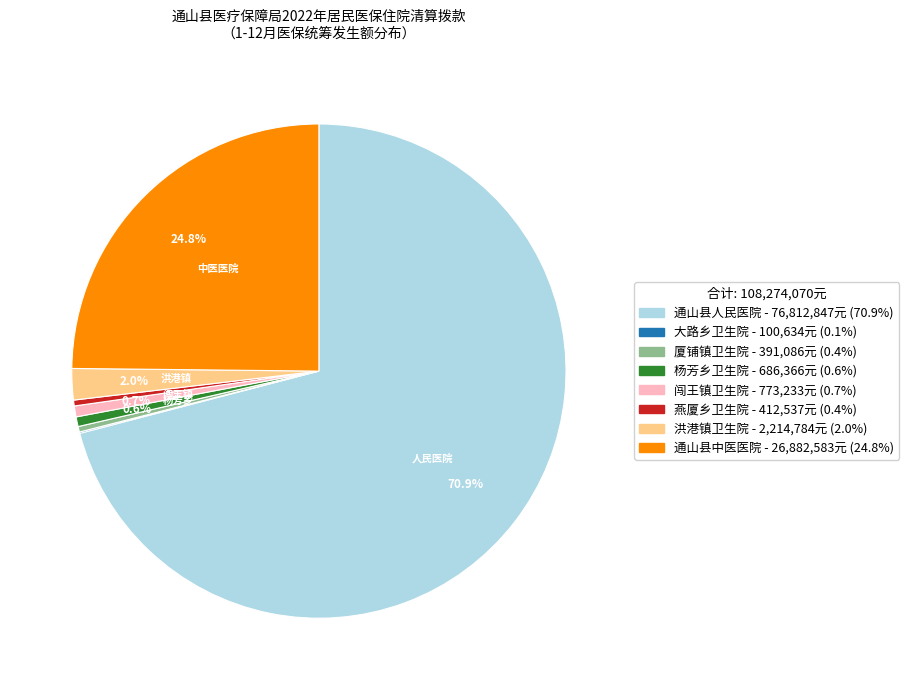

Which slice is the largest?

通山县人民医院